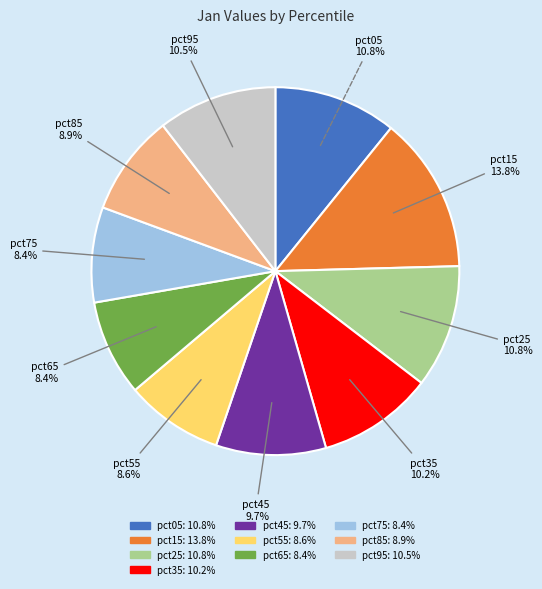

To the nearest percent, what is the average slice percentage?

10%